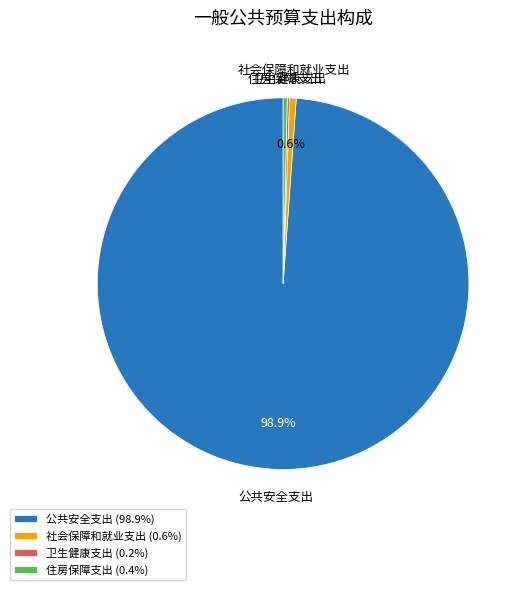

Does any single category account for the majority?

Yes